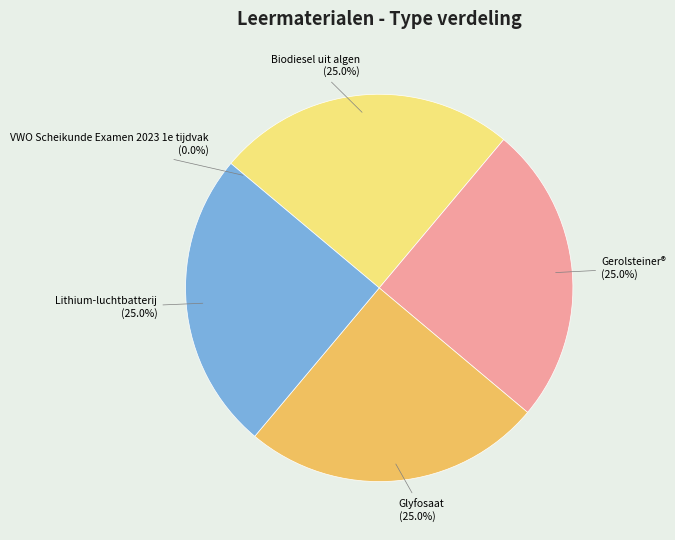

To the nearest percent, what is the average slice percentage?

20%